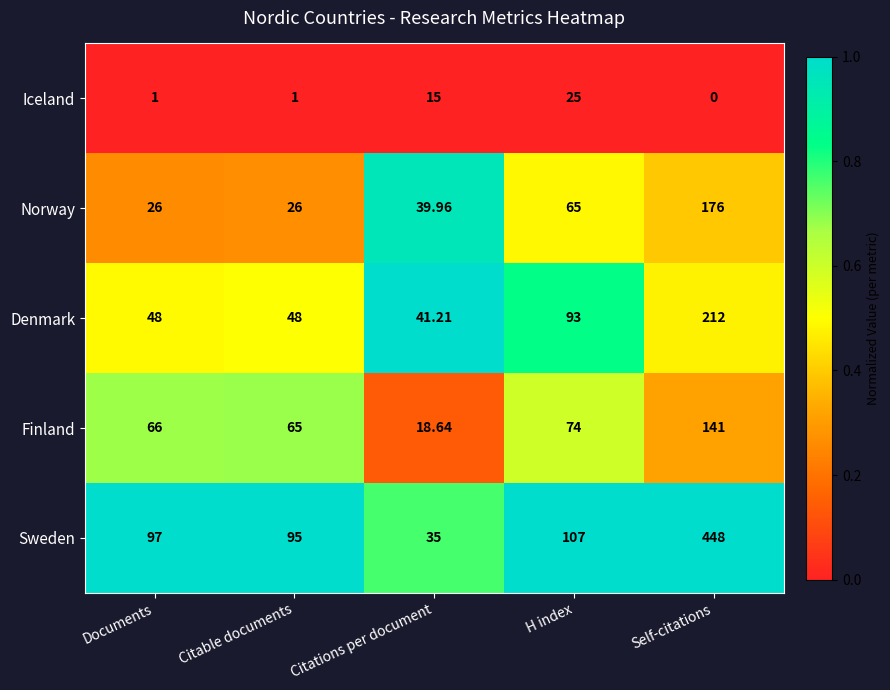

Rank the series by their maximum value, from highest to lowest.

Sweden, Denmark, Norway, Finland, Iceland